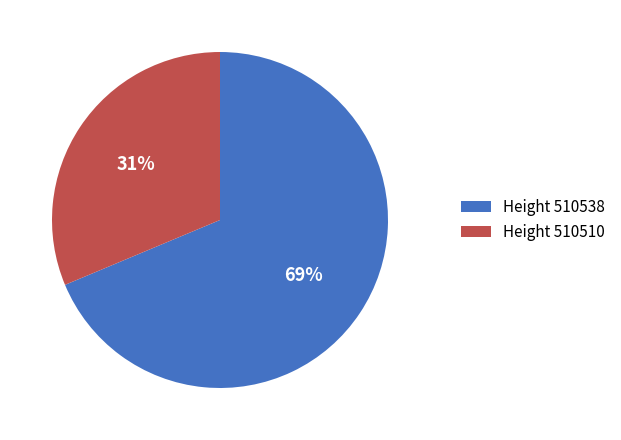

Combined, do Height 510510 and Height 510538 account for over 50%?

Yes